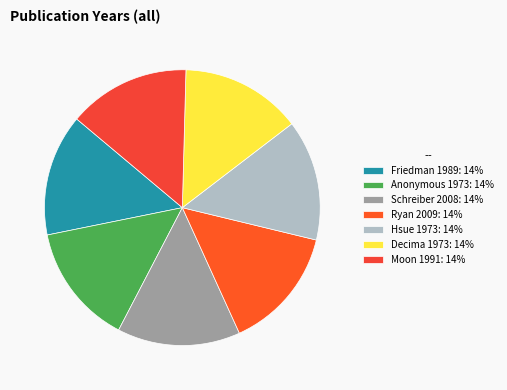

What portion of the pie excludes Anonymous 1973?

85.8%